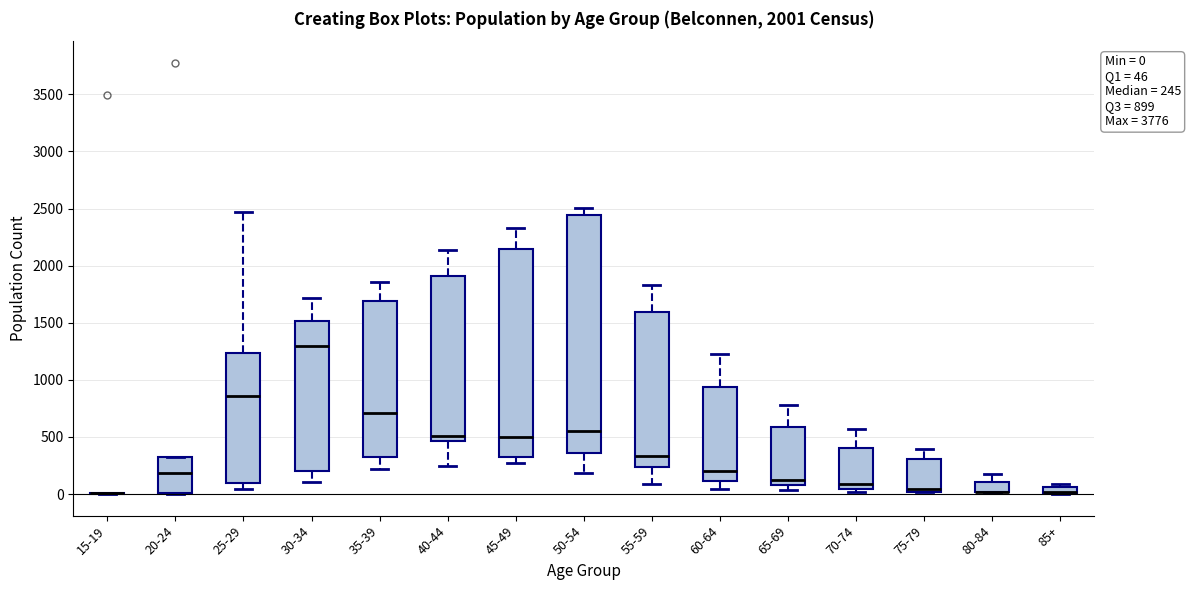

Comparing the boxes themselves (not the whiskers), which one is the tallest?

50-54